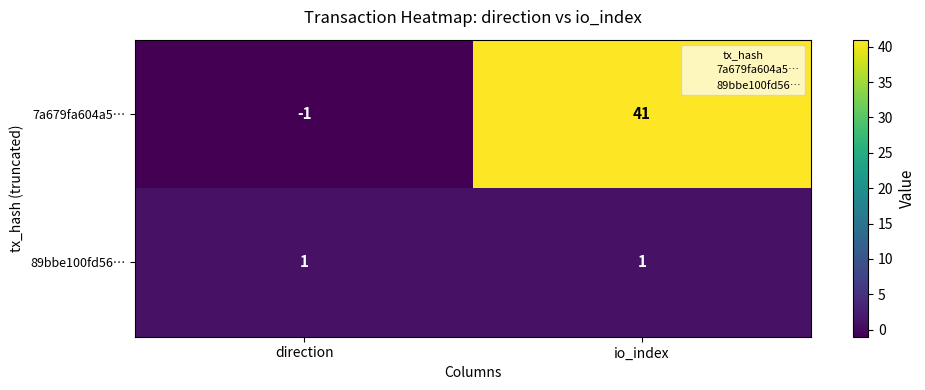

What is the average value of the 7a679fa604a5… series?

20